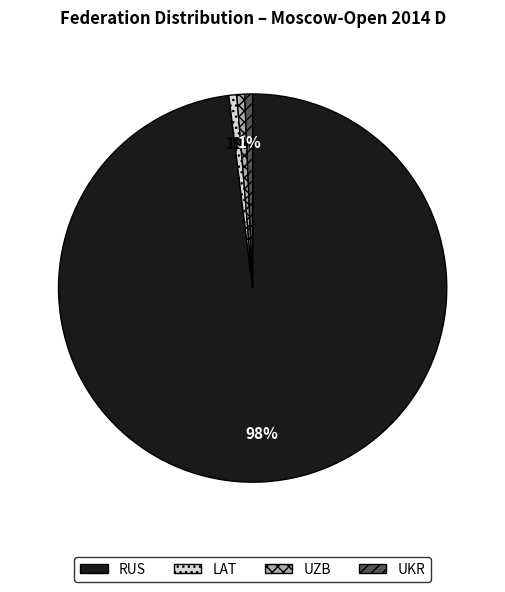

To the nearest percent, what is the average slice percentage?

25%